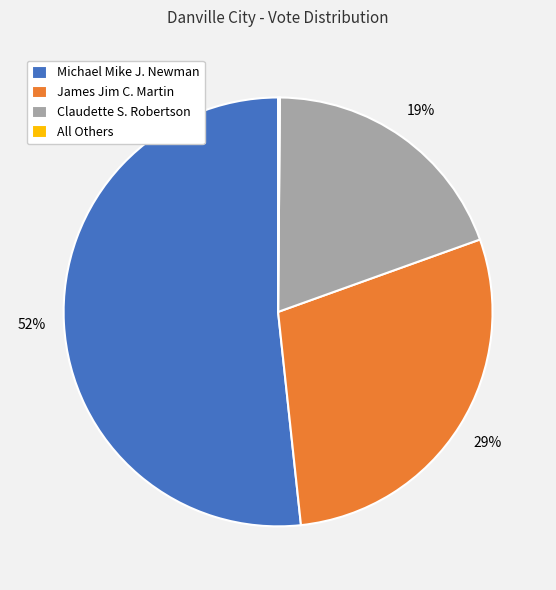

Does any single category account for the majority?

Yes